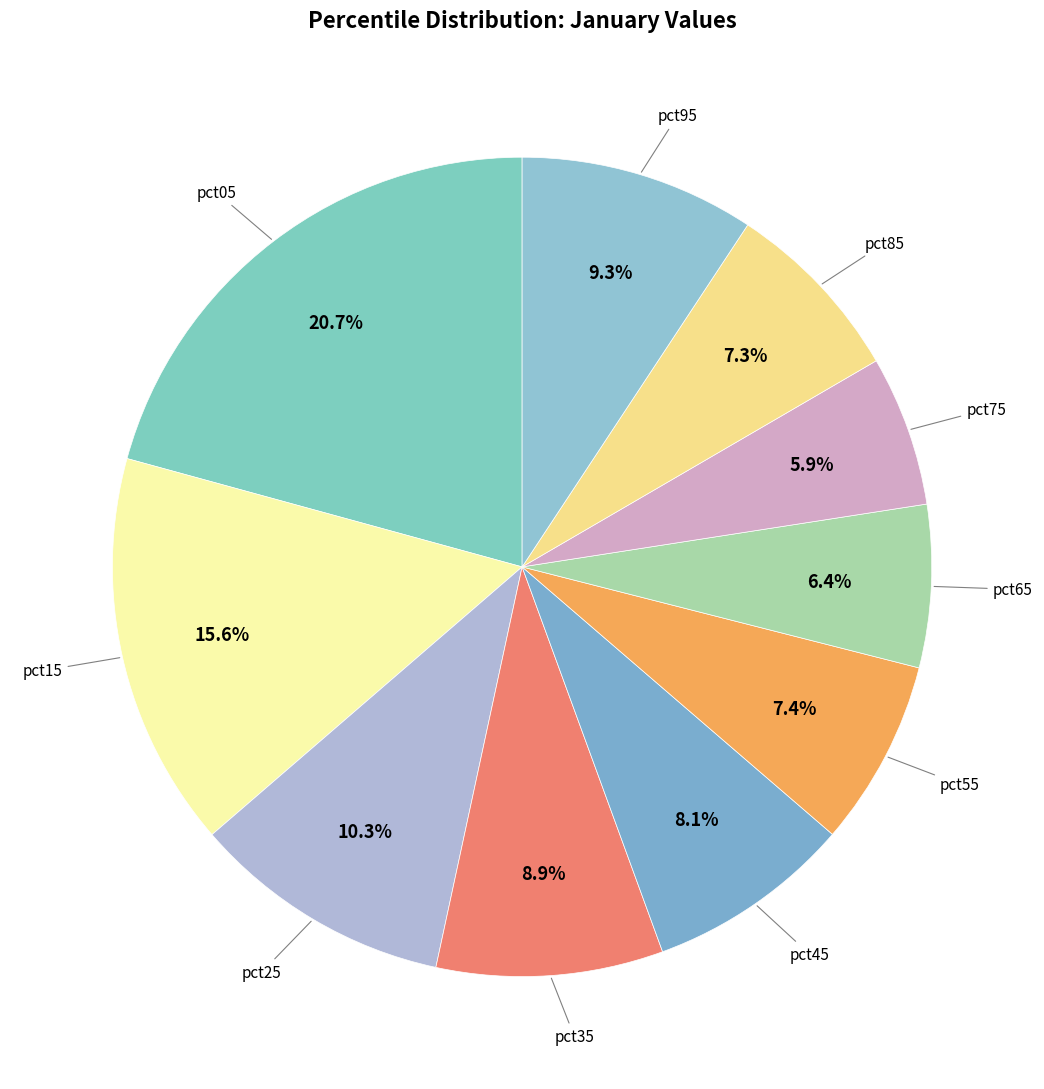

How many segments does this pie chart have?

10